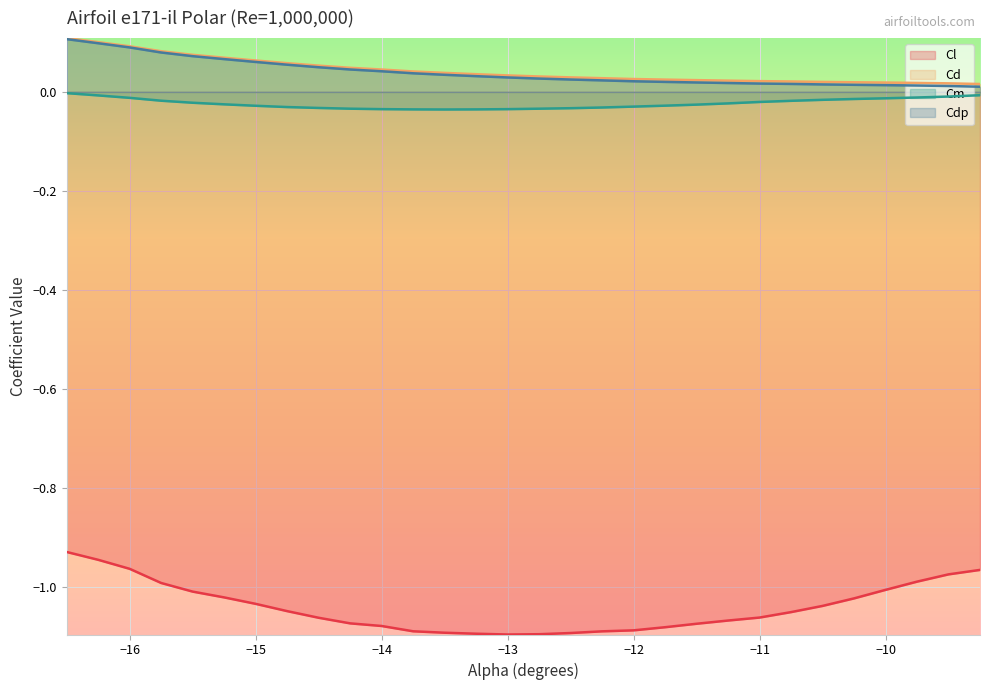

Reading left to right, transcribe all the data shown in this chart.

Cl: -0.9	-0.9	-1.0	-1.0	-1.0	-1.0	-1.0	-1.0	-1.1	-1.1	-1.1	-1.1	-1.1	-1.1	-1.1	-1.1	-1.1	-1.1	-1.1	-1.1	-1.1	-1.1	-1.1	-1.1	-1.0	-1.0	-1.0	-1.0	-1.0	-1.0
Cd: 0.1	0.1	0.1	0.1	0.1	0.1	0.1	0.1	0.1	0.0	0.0	0.0	0.0	0.0	0.0	0.0	0.0	0.0	0.0	0.0	0.0	0.0	0.0	0.0	0.0	0.0	0.0	0.0	0.0	0.0
Cm: -0.0	-0.0	-0.0	-0.0	-0.0	-0.0	-0.0	-0.0	-0.0	-0.0	-0.0	-0.0	-0.0	-0.0	-0.0	-0.0	-0.0	-0.0	-0.0	-0.0	-0.0	-0.0	-0.0	-0.0	-0.0	-0.0	-0.0	-0.0	-0.0	-0.0
Cdp: 0.1	0.1	0.1	0.1	0.1	0.1	0.1	0.1	0.0	0.0	0.0	0.0	0.0	0.0	0.0	0.0	0.0	0.0	0.0	0.0	0.0	0.0	0.0	0.0	0.0	0.0	0.0	0.0	0.0	0.0